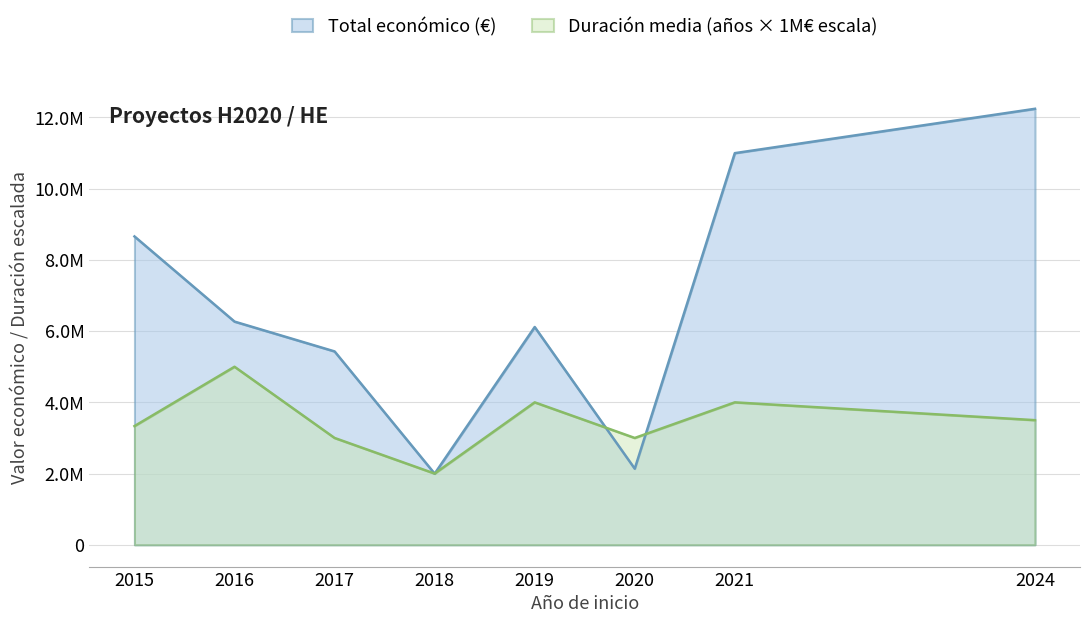

Where does the data first go above 3768012?

2015